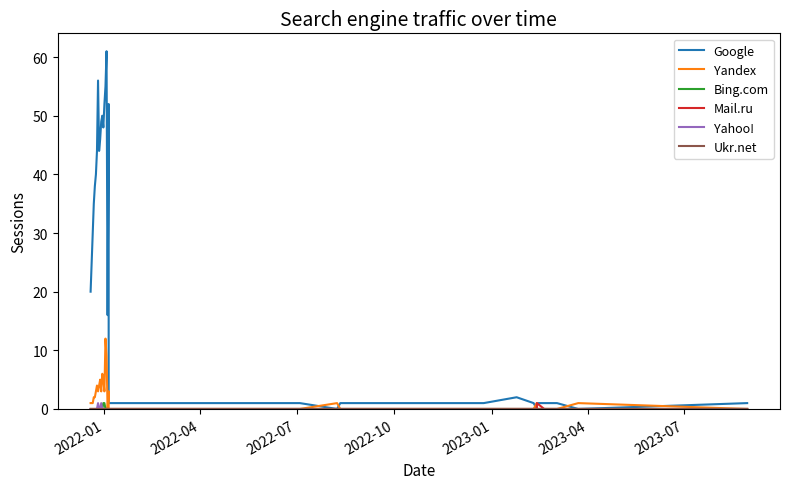

Is the value of Yandex at 23 greater than the value of Google at 30?

No